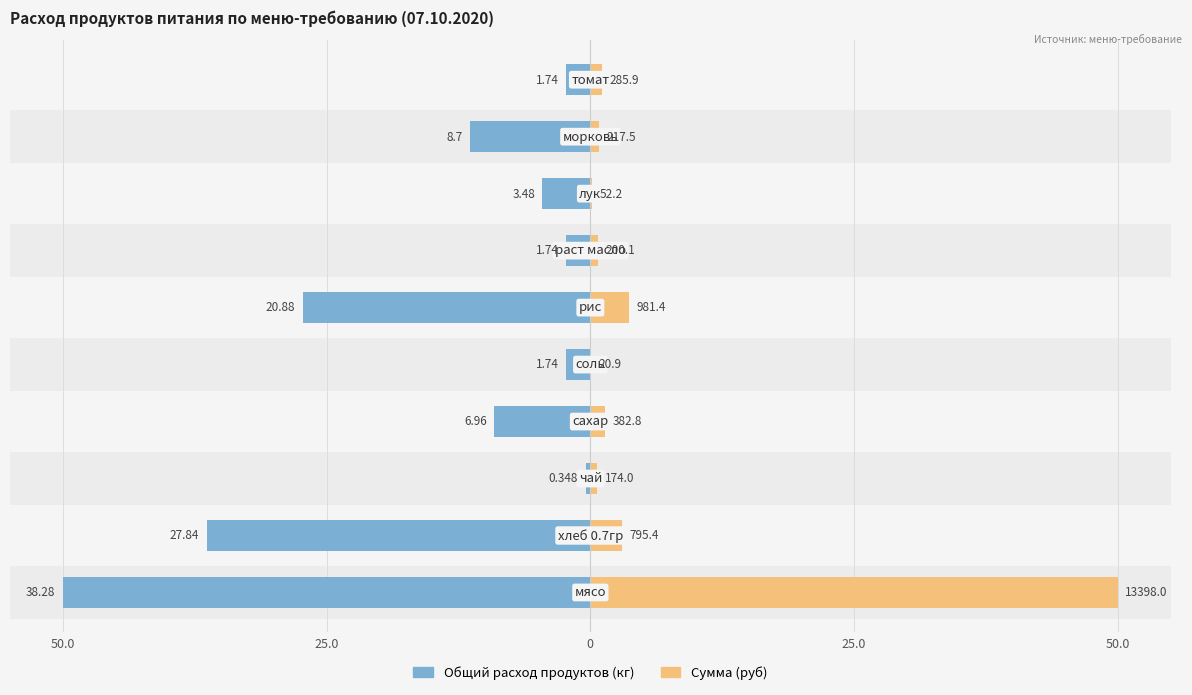

What is the difference between the highest and lowest values at 6?

3.0